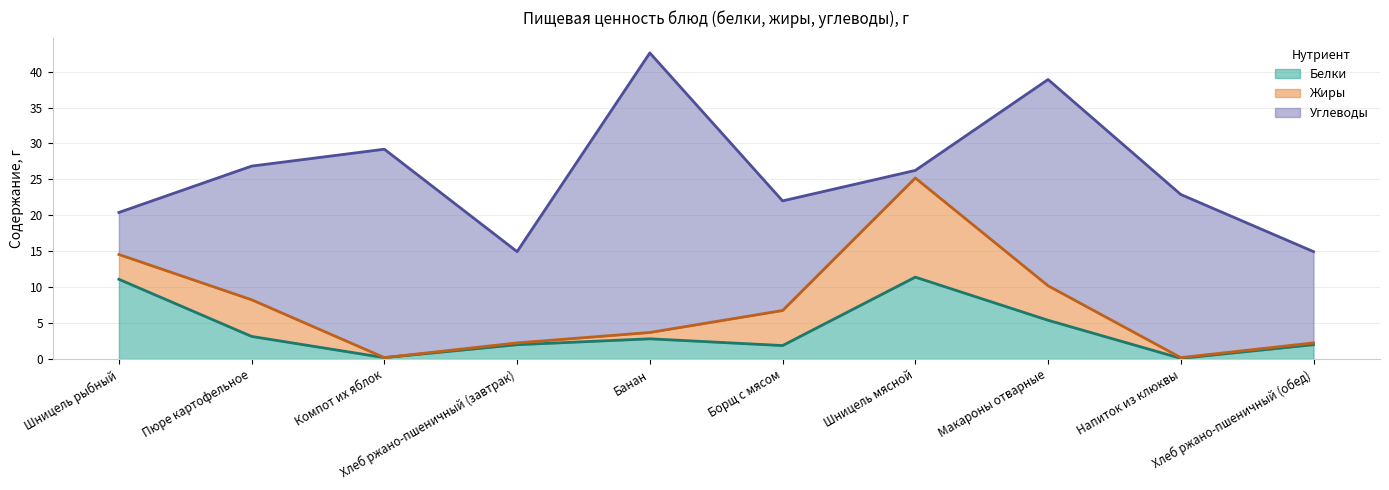

True or false: Белки and Углеводы intersect in this chart.

True